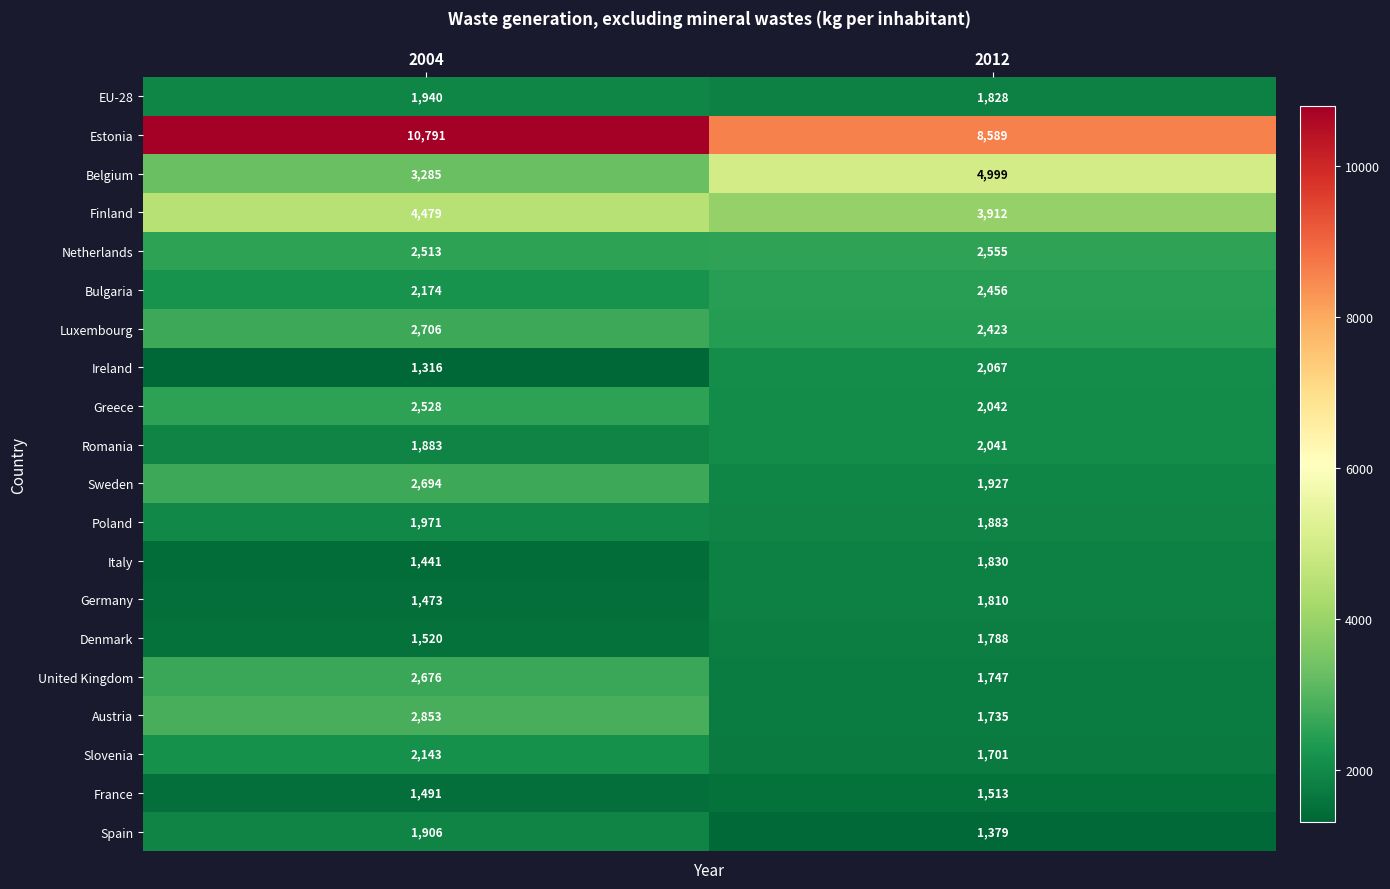

At which category is the sum across all series the highest?

2004